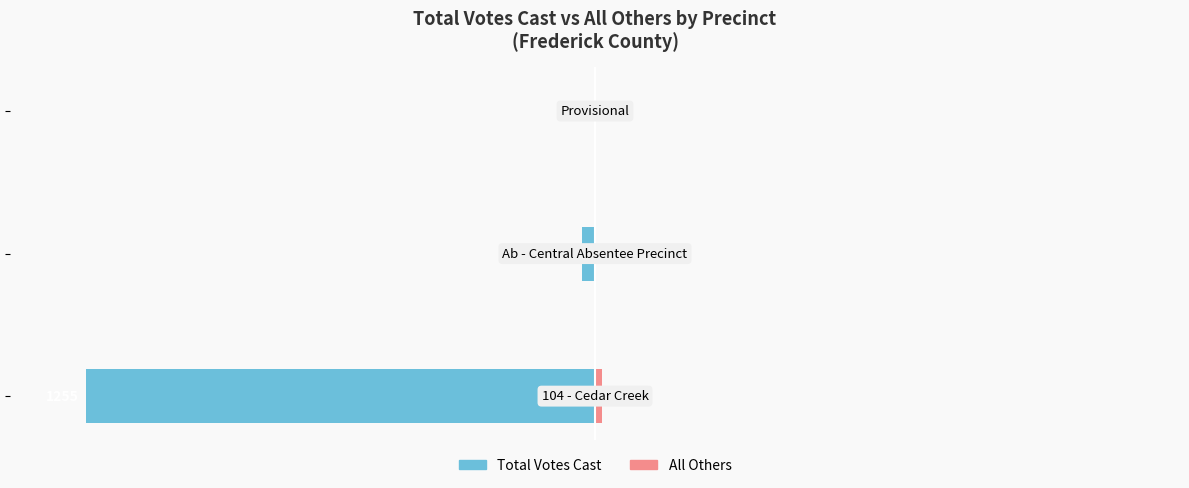

Rank the series by their average value, from lowest to highest.

Total Votes Cast, All Others